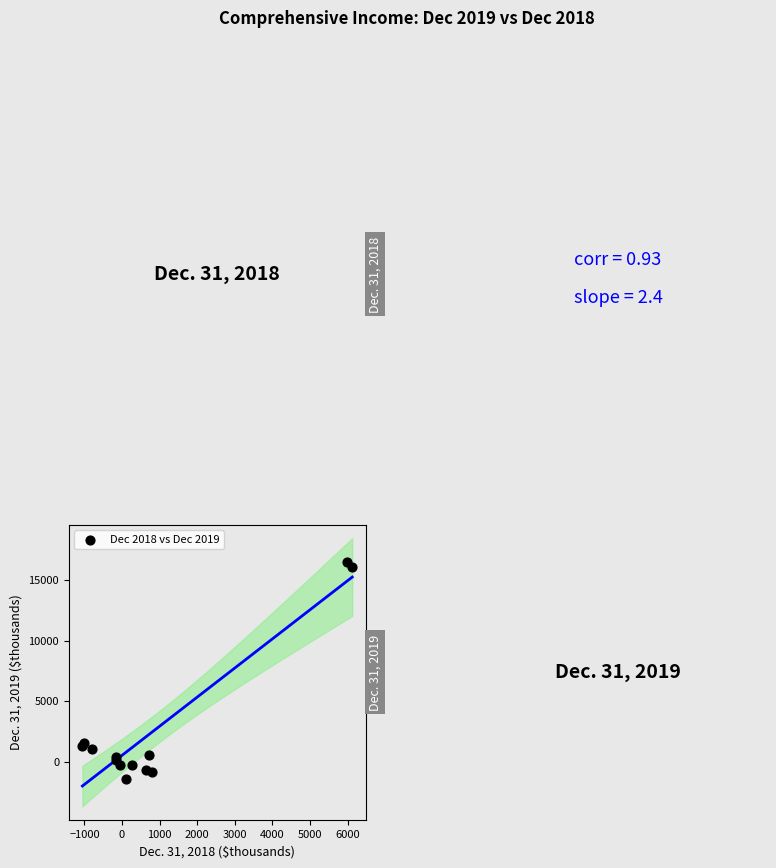

What Y value in the scatter plot is closest to 7560?

1591